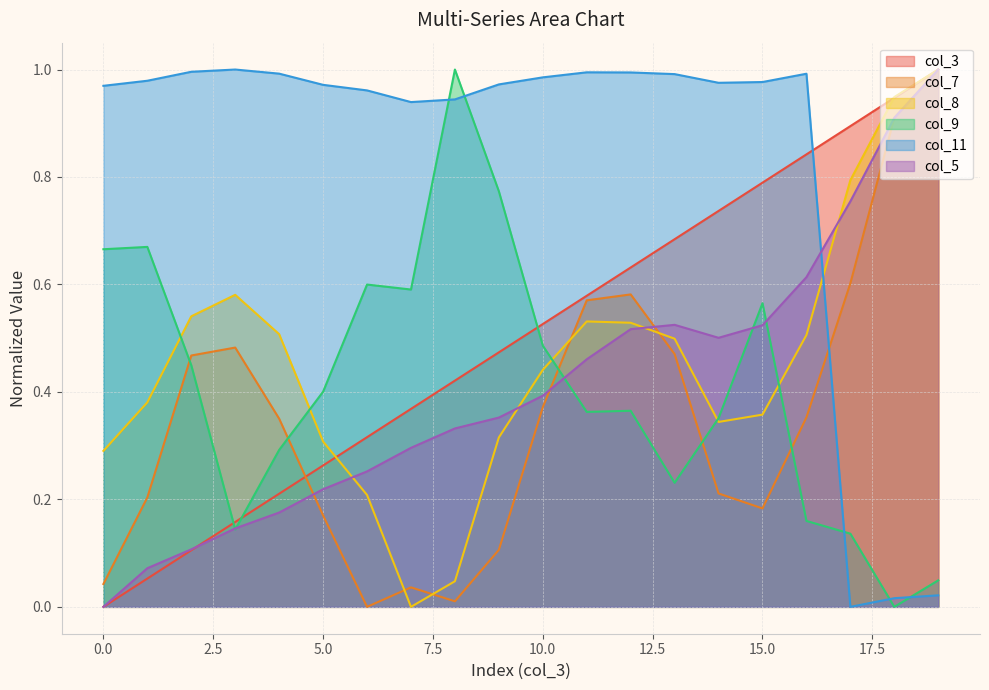

How many lines are shown in the chart?

6